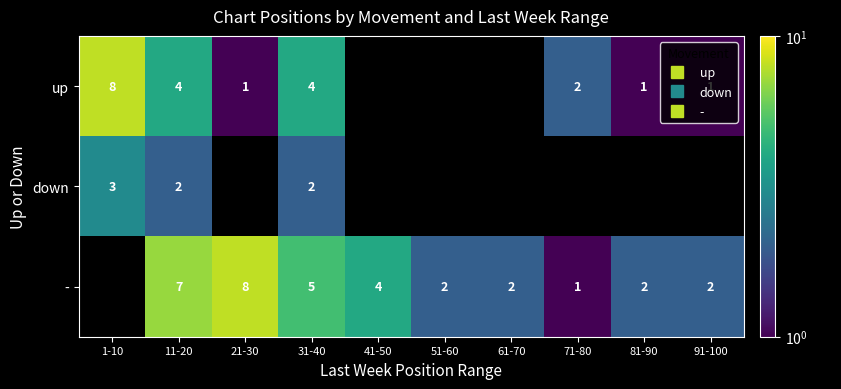

Rank the categories by up value from lowest to highest.

21-30, 81-90, 91-100, 71-80, 11-20, 31-40, 1-10, 41-50, 51-60, 61-70